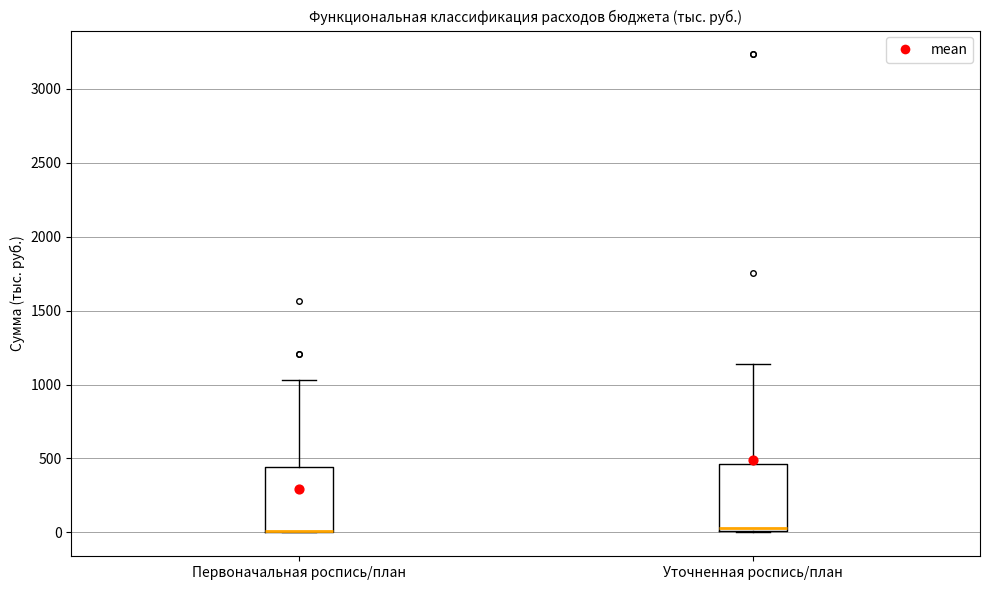

Reading left to right, transcribe this box plot: for each box, give where its median line is, the range the box spans, and where its two whiskers end, as read against the y-axis. The values are not printed on the chart, so give them approximately, as read against the axis.

Первоначальная роспись/план: median 0 (drawn on the box's lower edge), box 0 to 450, whiskers 0 to 1050
Уточненная роспись/план: median 50, box 0 to 450, whiskers 0 to 1150